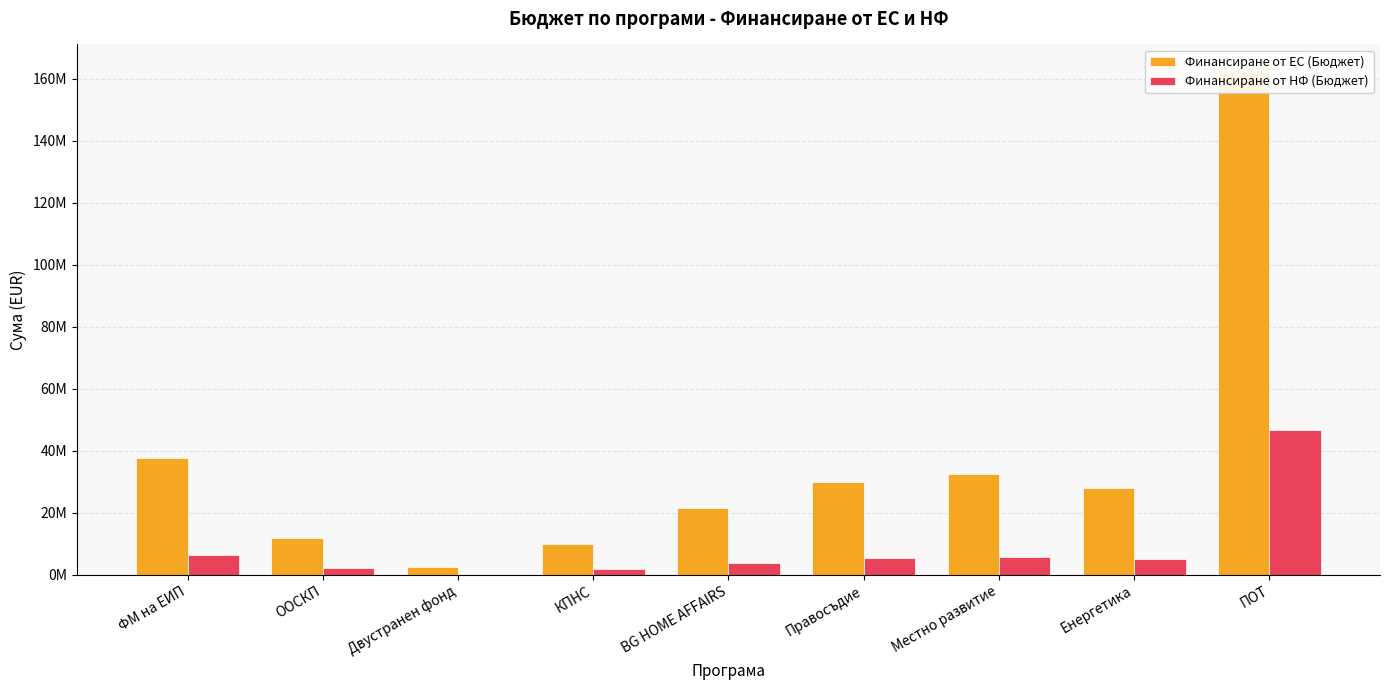

What is the maximum value shown in the chart?

162855769.7